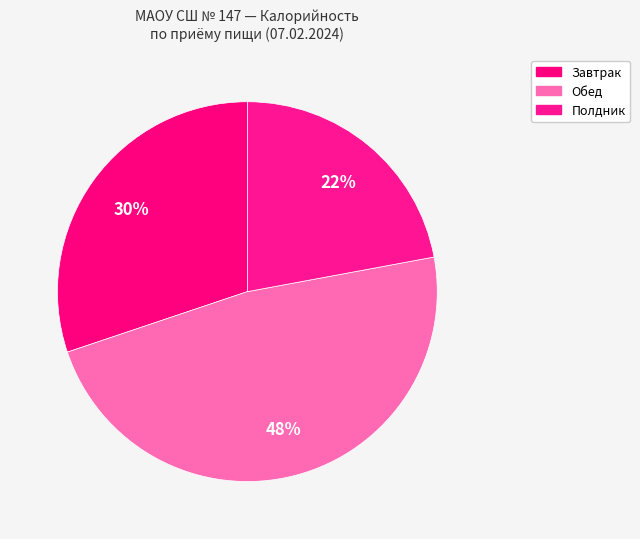

Is there any slice that represents more than half of the pie?

No